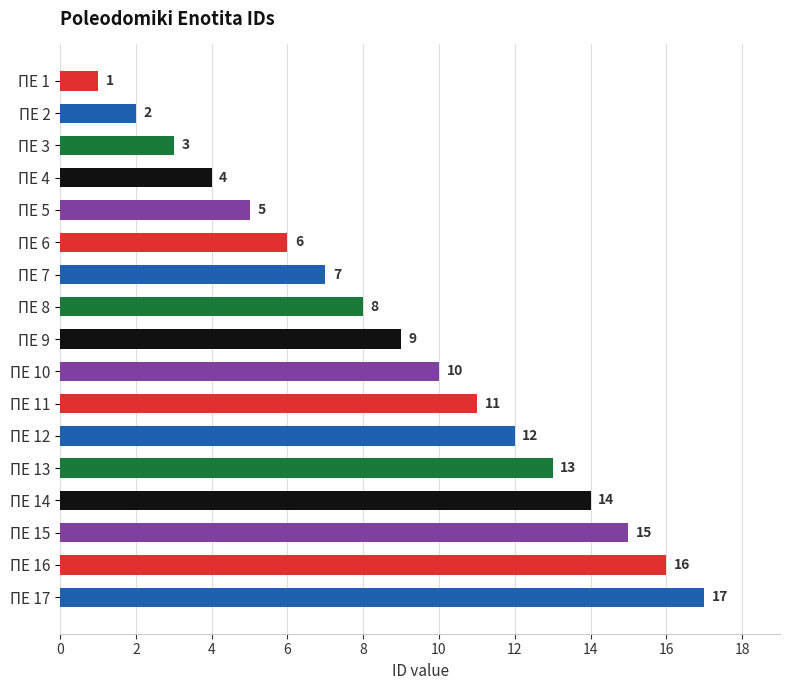

Rank the categories by value from lowest to highest.

ΠΕ 1, ΠΕ 2, ΠΕ 3, ΠΕ 4, ΠΕ 5, ΠΕ 6, ΠΕ 7, ΠΕ 8, ΠΕ 9, ΠΕ 10, ΠΕ 11, ΠΕ 12, ΠΕ 13, ΠΕ 14, ΠΕ 15, ΠΕ 16, ΠΕ 17